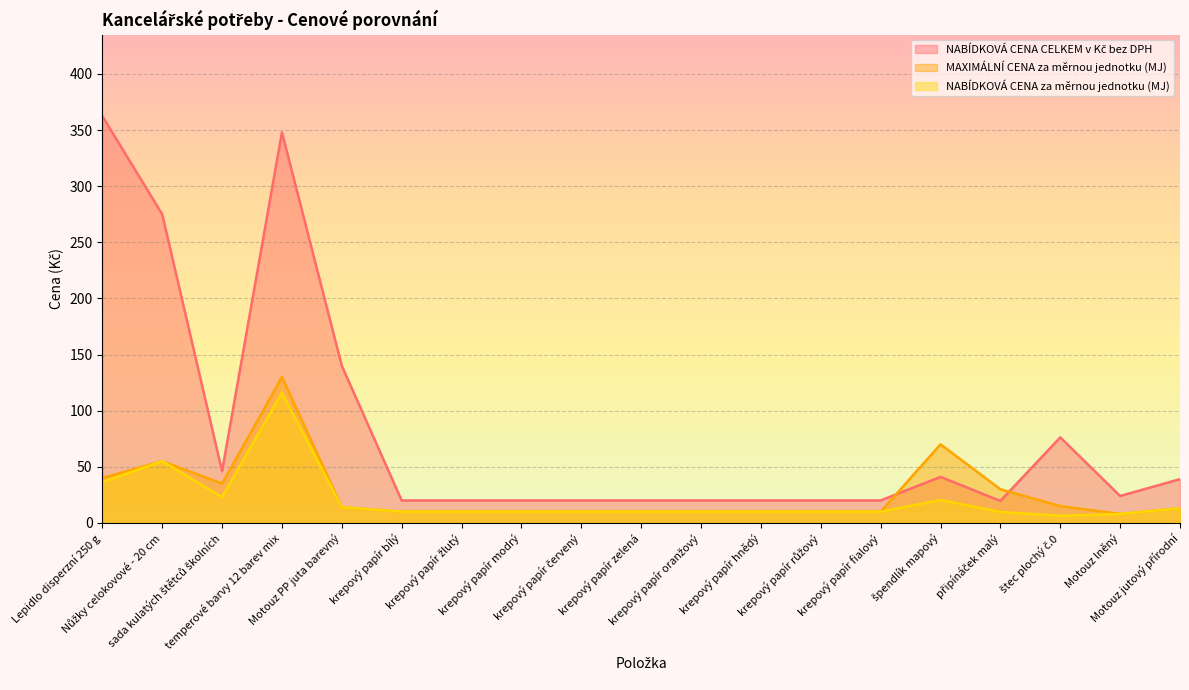

What is the total value across all series at Nůžky celokovové - 20 cm?

385.0